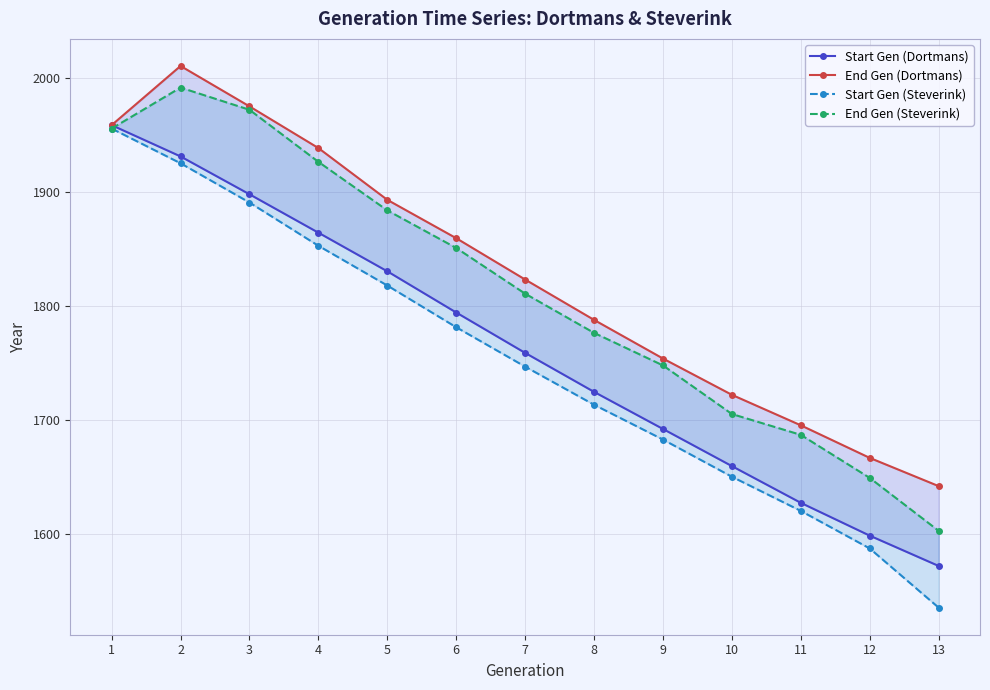

What are all the series names shown in the legend?

Start Gen (Dortmans), End Gen (Dortmans), Start Gen (Steverink), End Gen (Steverink)